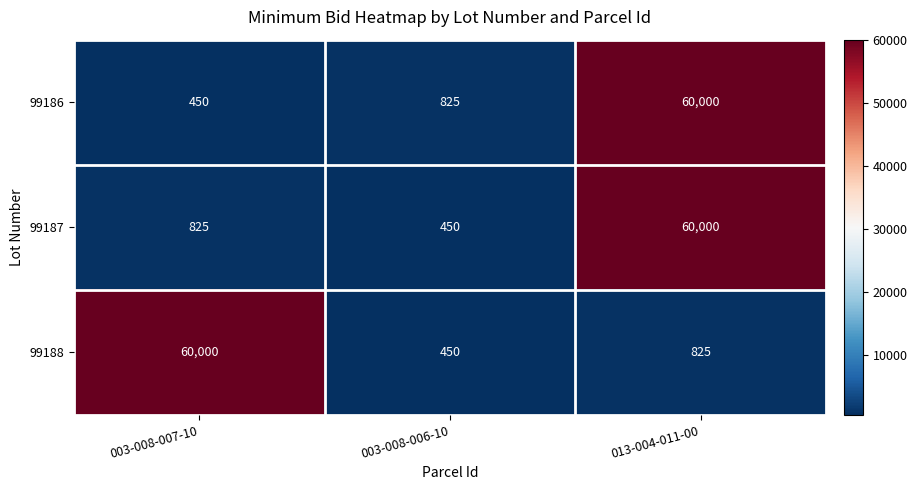

Reading right to left, what are all the values shown in this chart?

99186: 60000	825	450
99187: 60000	450	825
99188: 825	450	60000